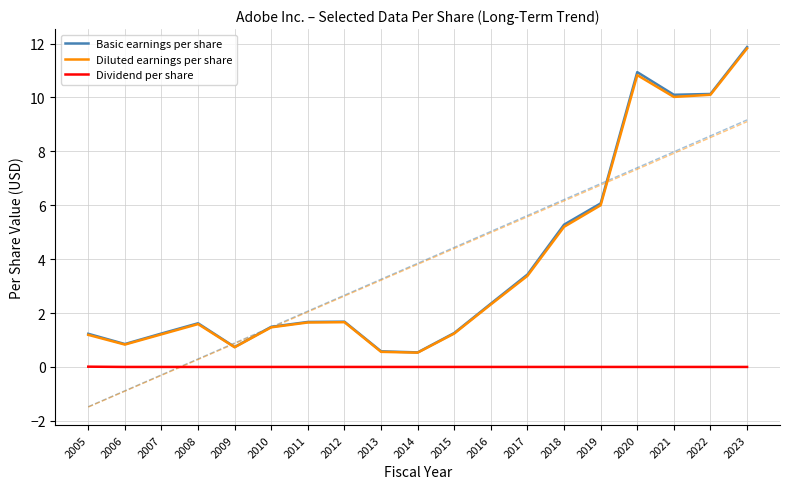

True or false: Basic earnings per share and Dividend per share cross at least once.

False